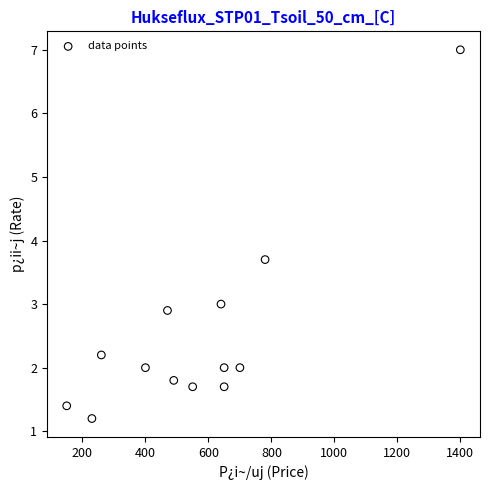

What is the range of X values (max minus min)?

1250.0